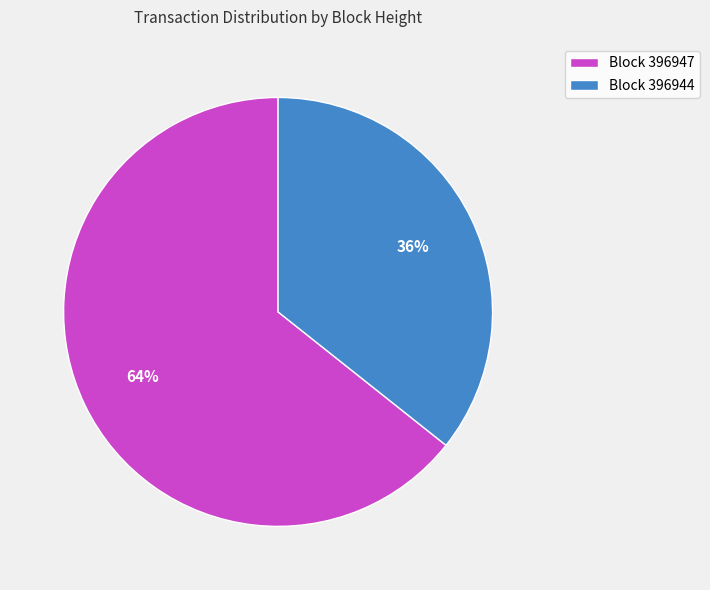

To the nearest percent, what is the average slice percentage?

50%